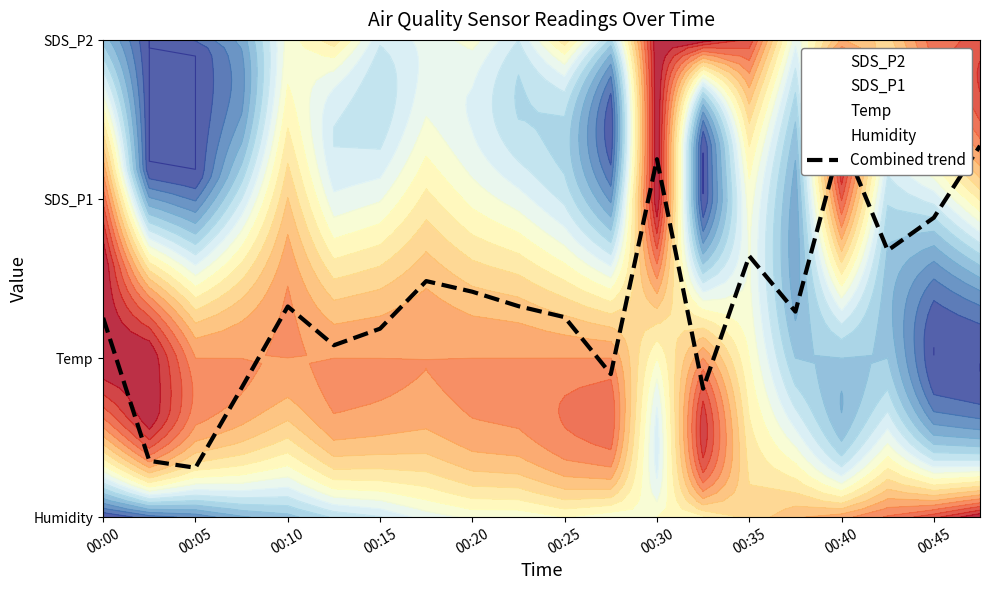

What is the sum of all values?

9.0